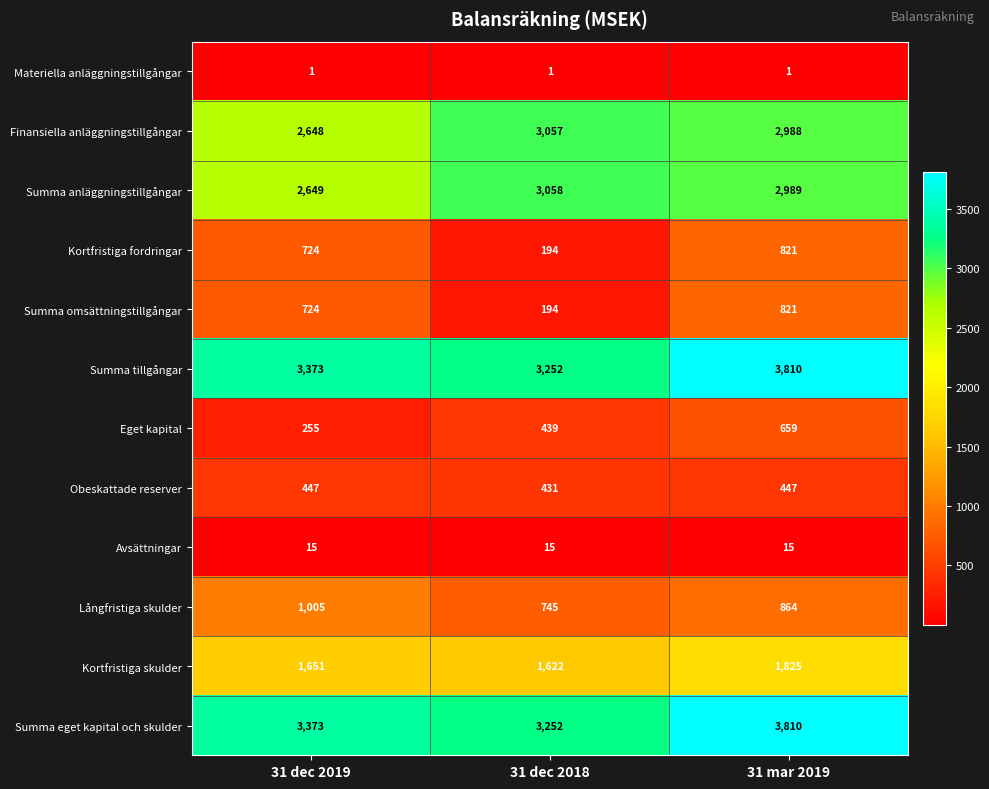

The value of Eget kapital at 31 mar 2019 is 1008. True or false?

False